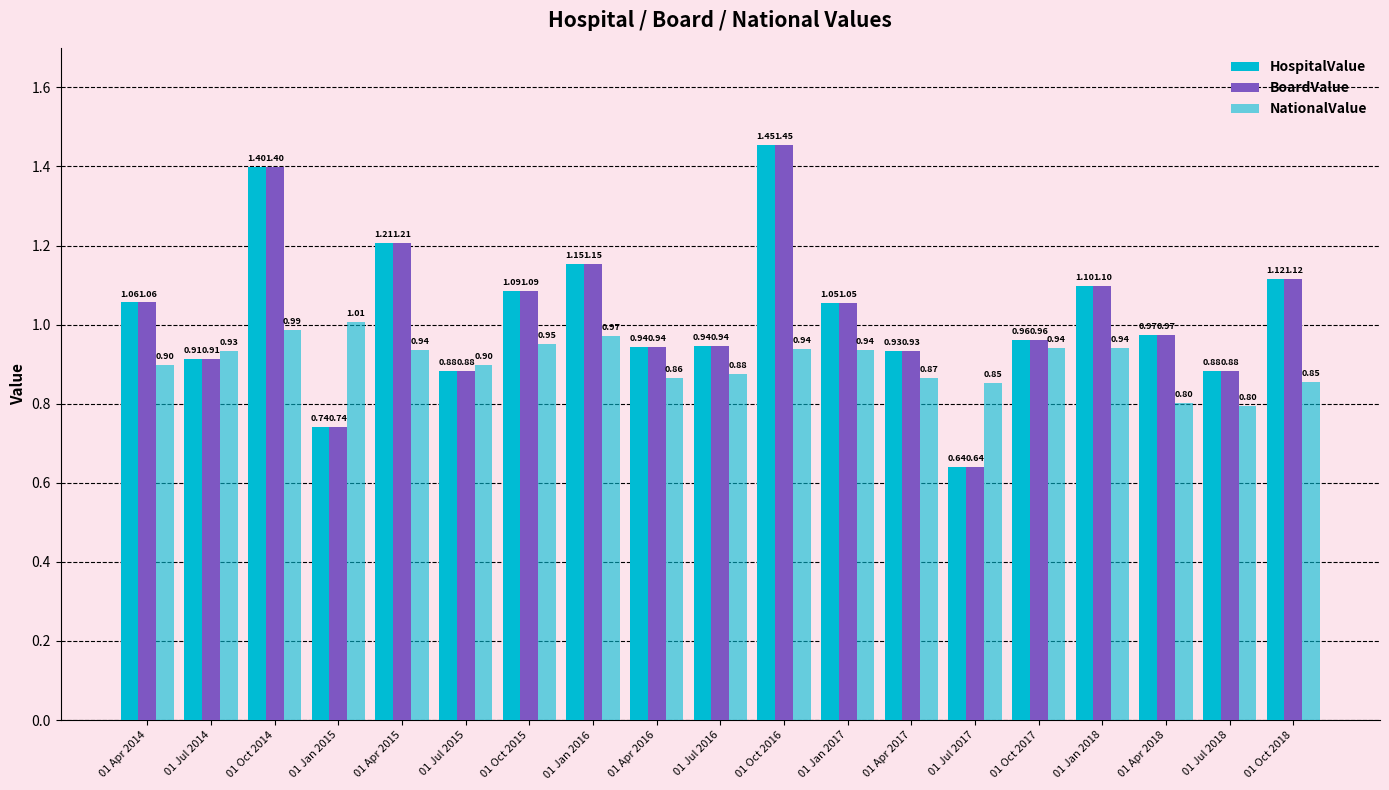

Reading left to right, list all the values displayed in this chart.

HospitalValue: 1.1	0.9	1.4	0.7	1.2	0.9	1.1	1.2	0.9	0.9	1.5	1.1	0.9	0.6	1.0	1.1	1.0	0.9	1.1
BoardValue: 1.1	0.9	1.4	0.7	1.2	0.9	1.1	1.2	0.9	0.9	1.5	1.1	0.9	0.6	1.0	1.1	1.0	0.9	1.1
NationalValue: 0.9	0.9	1.0	1.0	0.9	0.9	0.9	1.0	0.9	0.9	0.9	0.9	0.9	0.9	0.9	0.9	0.8	0.8	0.9